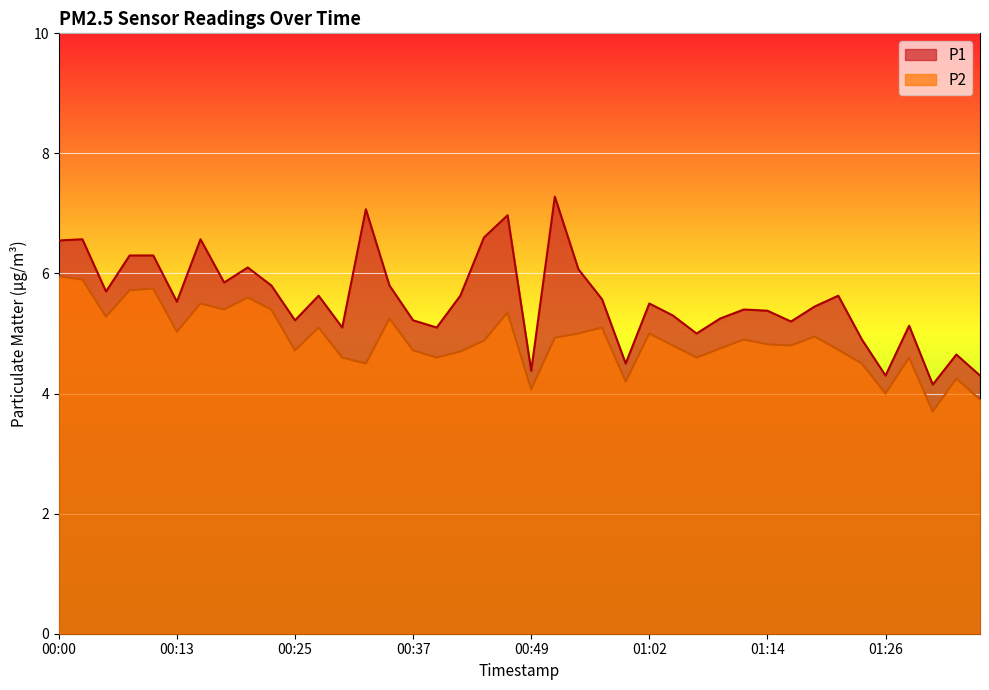

True or false: P1 has more than 0 points higher than both neighbors.

True